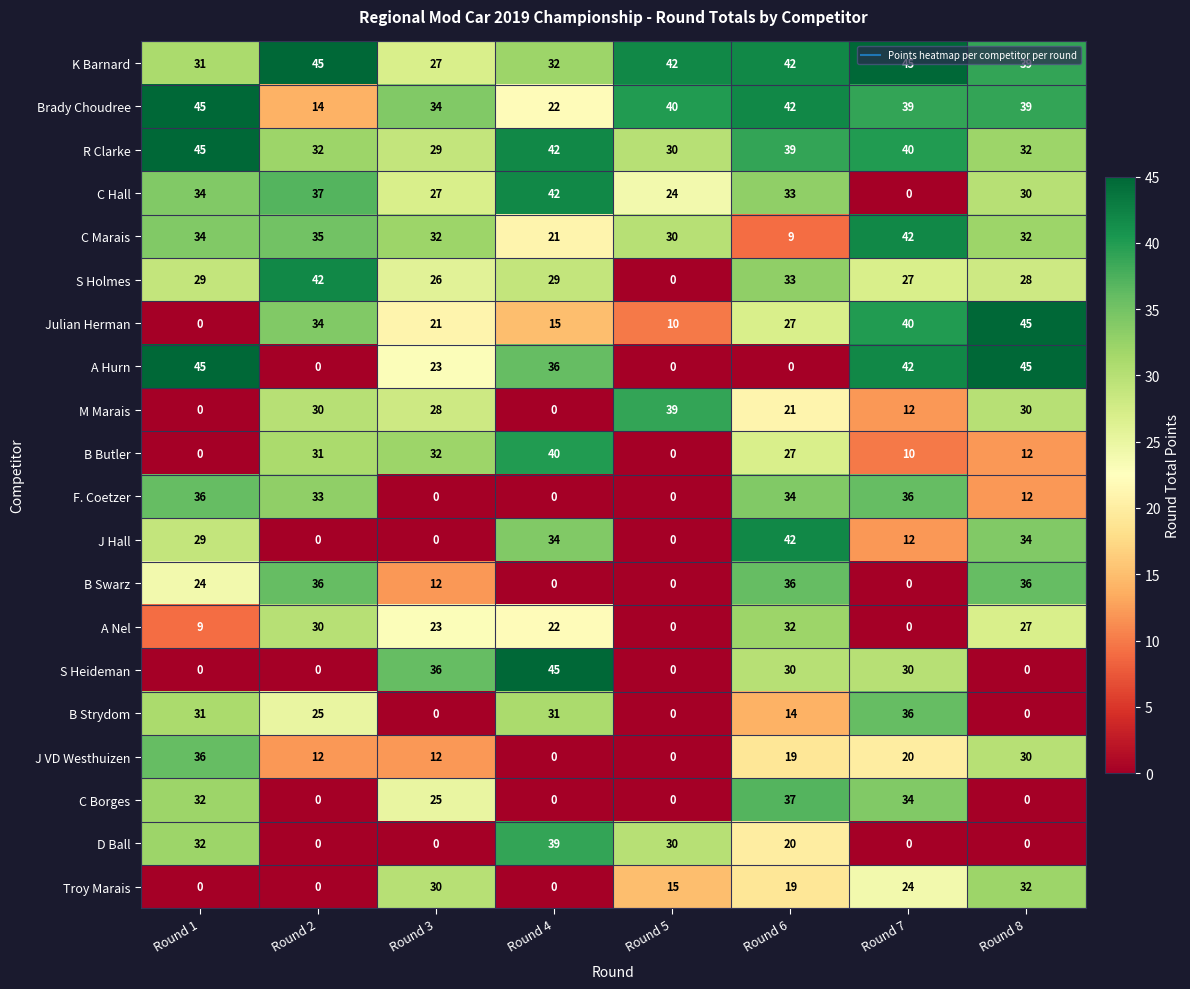

How many data points in K Barnard are less than 42?

4